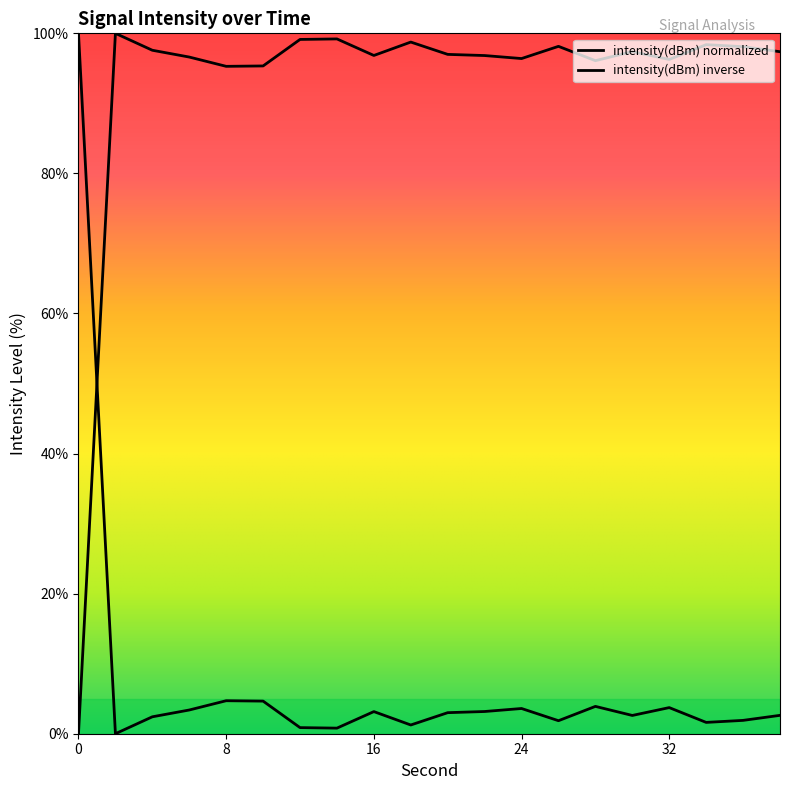

What is the change in value from 20 to 38?

-0.4